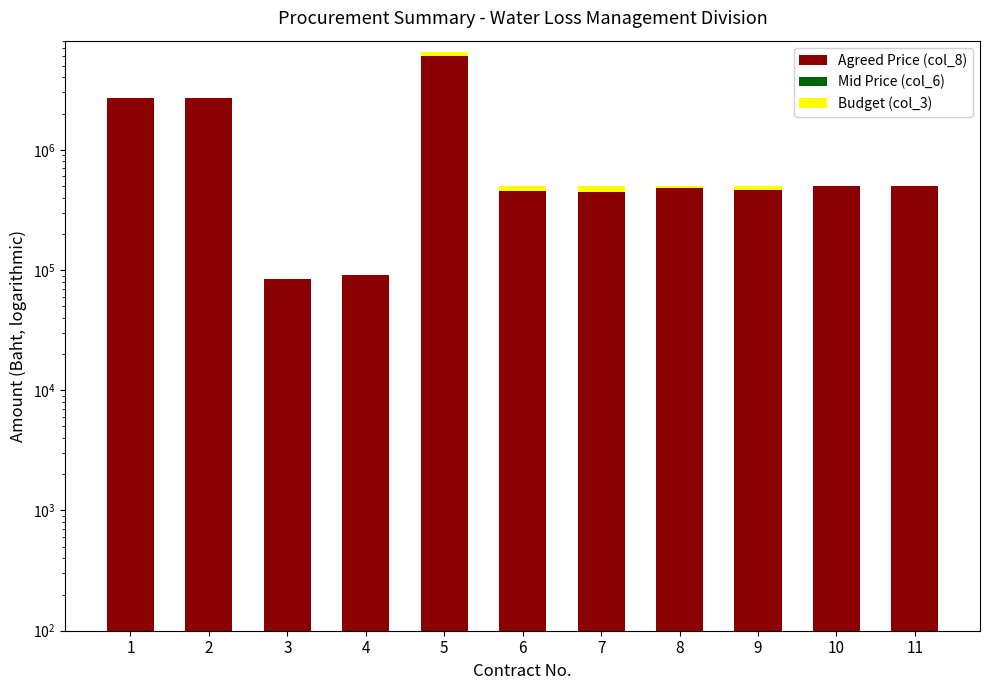

The Agreed Price (col_8) series shows 1705917.2 at 1. True or false?

False